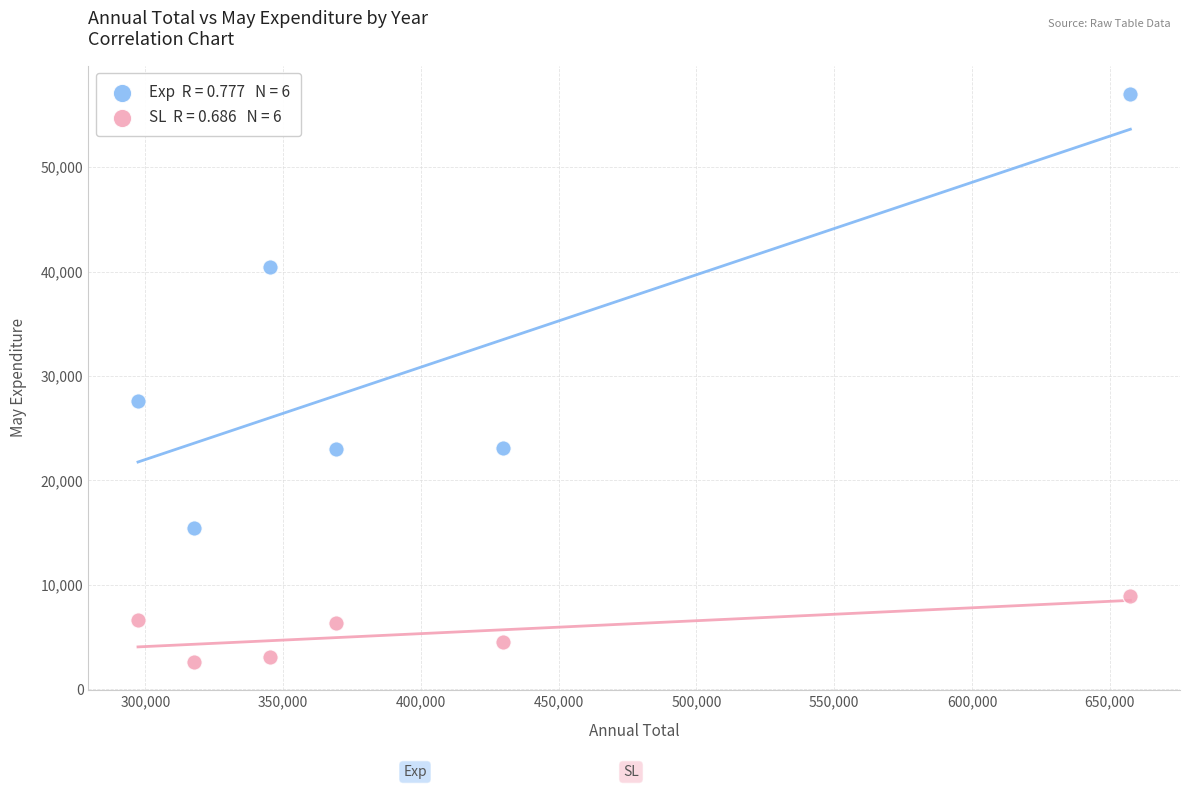

Across all data points, what is the average Y value?

18220